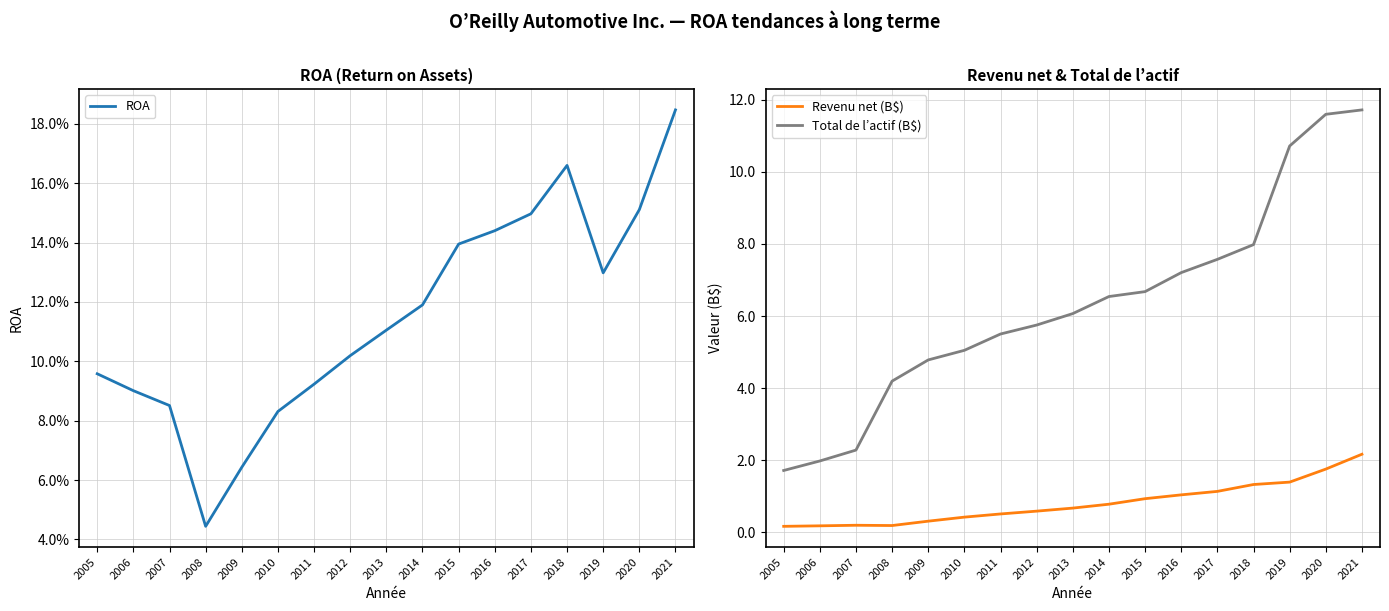

At how many categories does at least one series exceed 4?

14